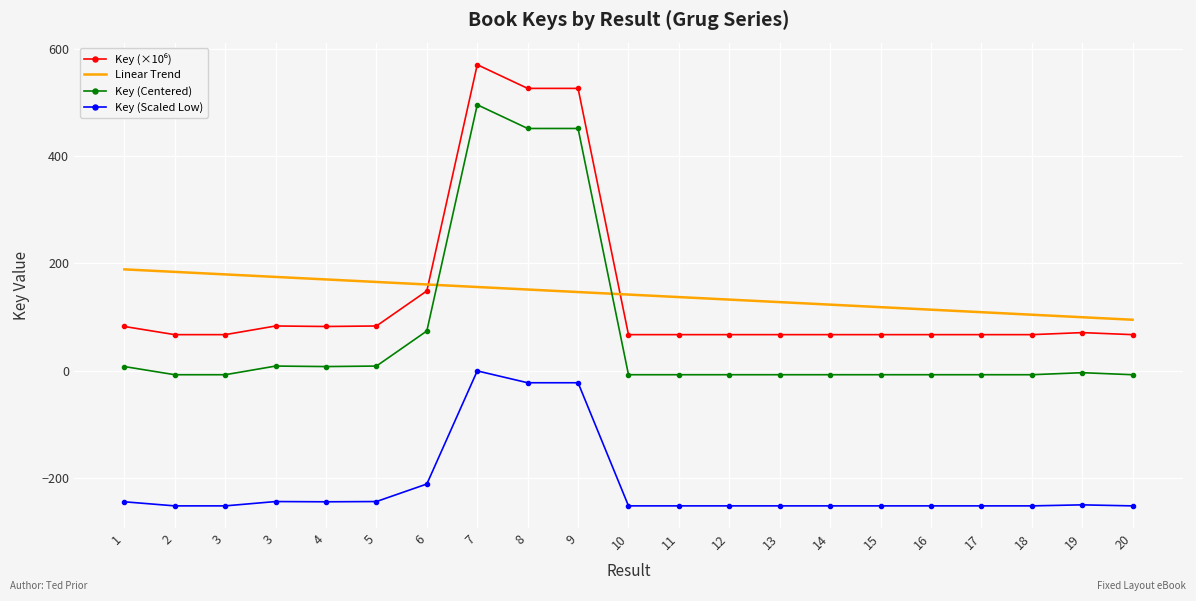

How many positive values does the Key (Centered) series have?

8